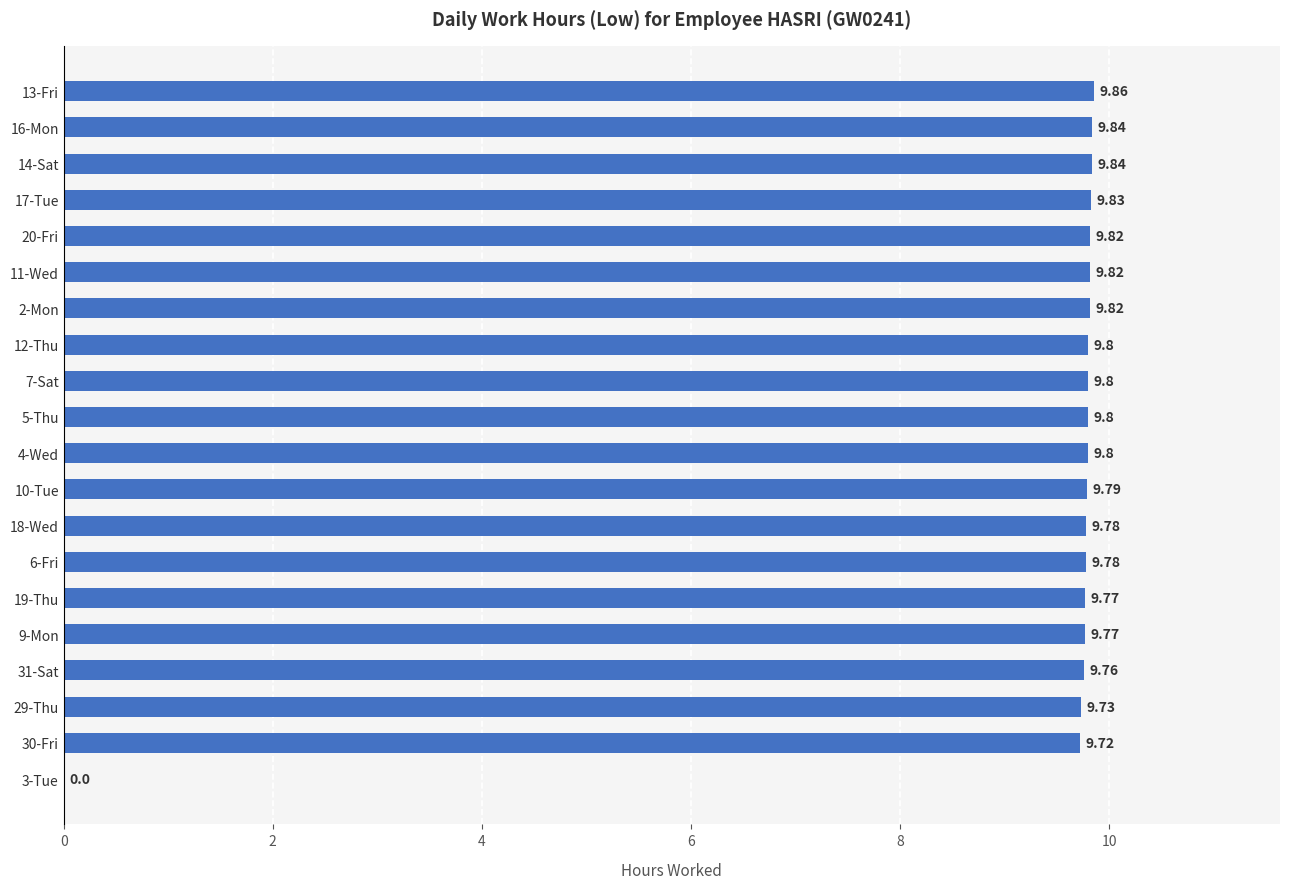

What is the sum of all values?

186.1